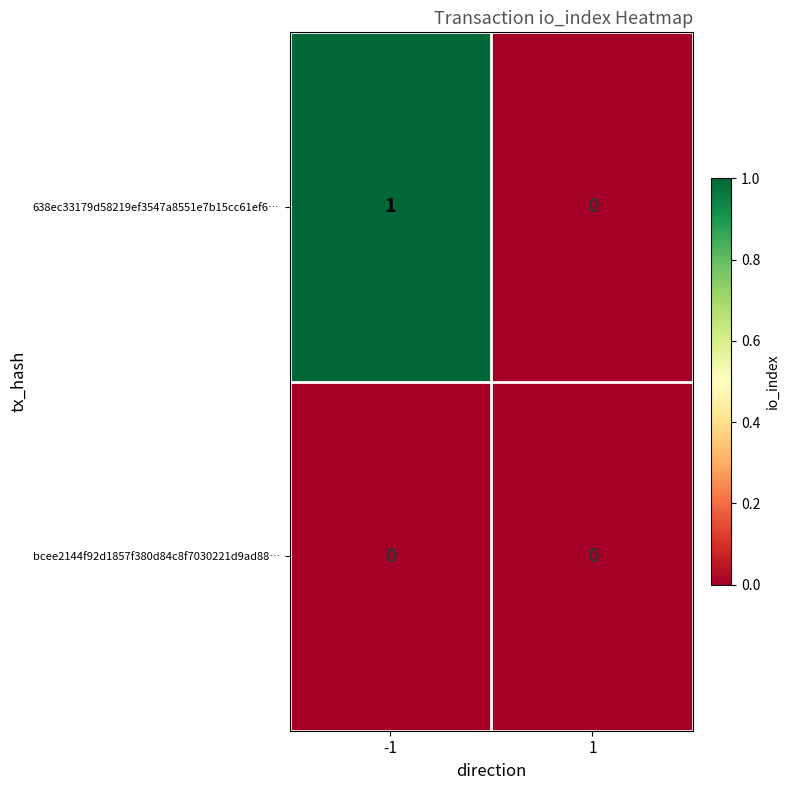

Is the value of bcee2144f92d1857f380d84c8f7030221d9ad88… at -1 greater than the value of 638ec33179d58219ef3547a8551e7b15cc61ef6… at -1?

No